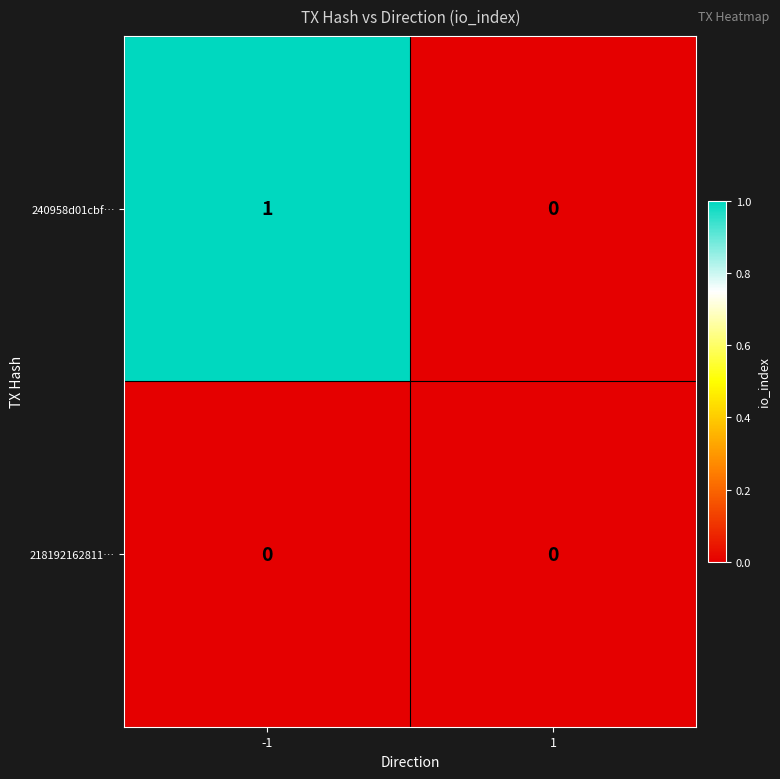

Which series has the largest total across all categories?

240958d01cbf…